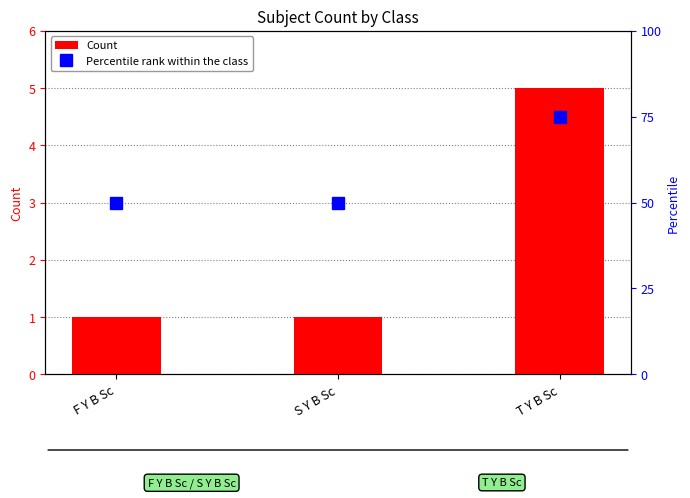

The Percentile rank within the class series shows 31 at F Y B Sc. True or false?

False